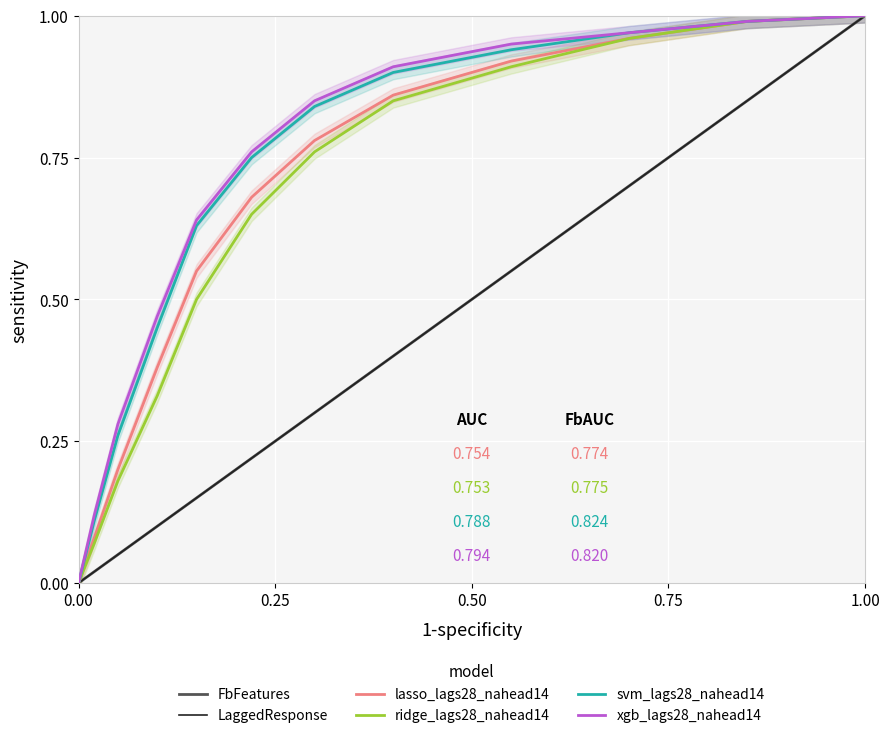

Which category has the highest value in the ridge_lags28_nahead14 series?

1.00